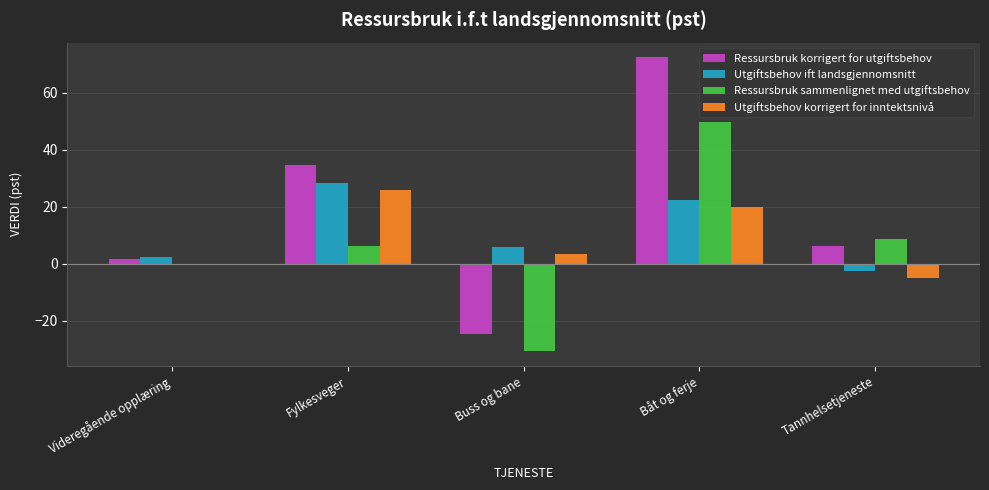

What is the spread (max minus min) of values at Videregående opplæring?

2.7